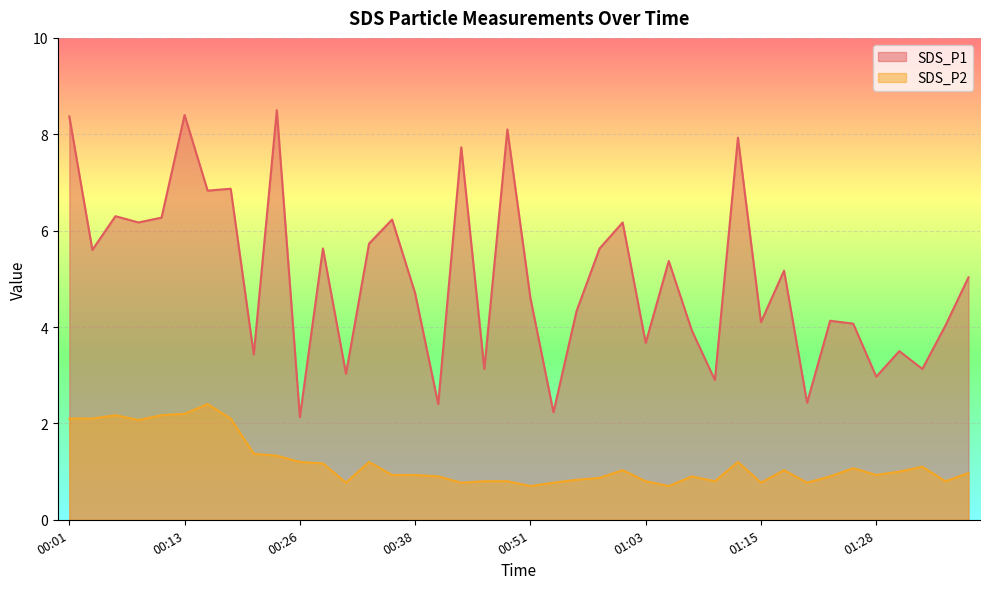

At which category is the sum across all series the highest?

00:13